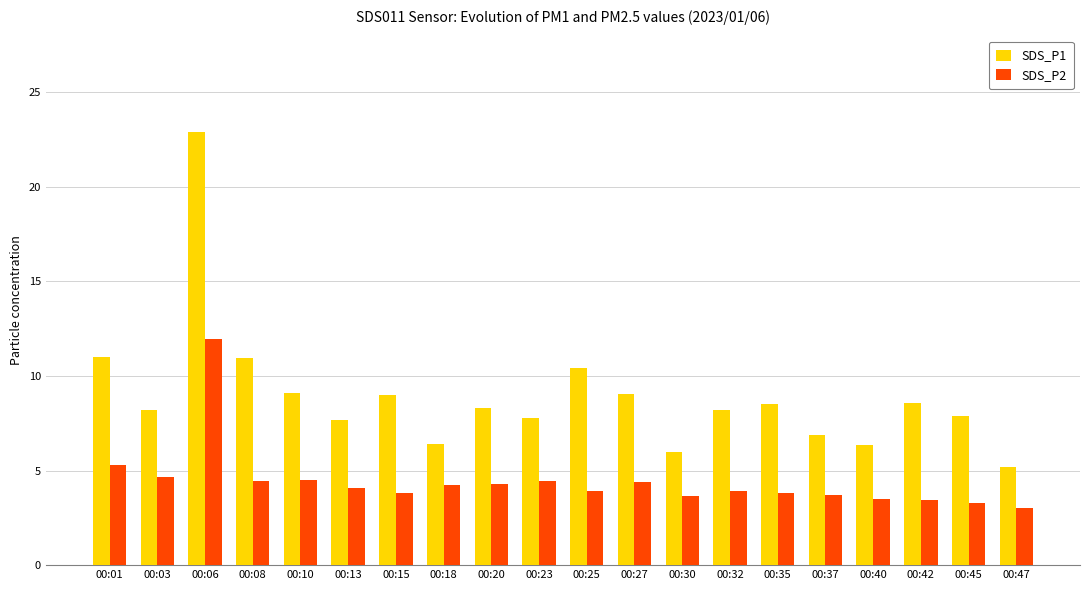

Between 00:13 and 00:47, which series saw the biggest shift?

SDS_P1